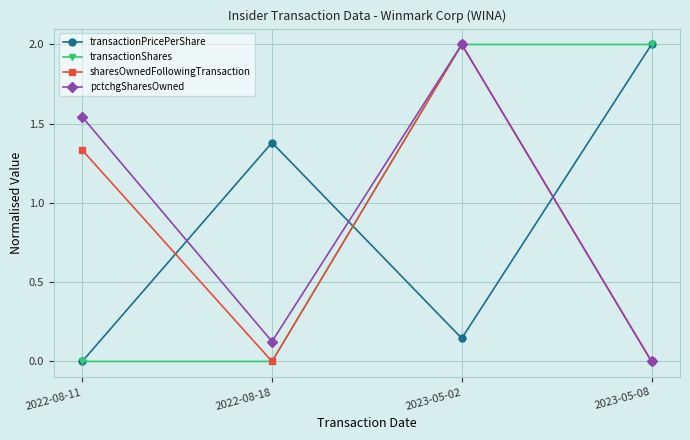

List the labels in order of transactionPricePerShare value, smallest first.

2022-08-11, 2023-05-02, 2022-08-18, 2023-05-08